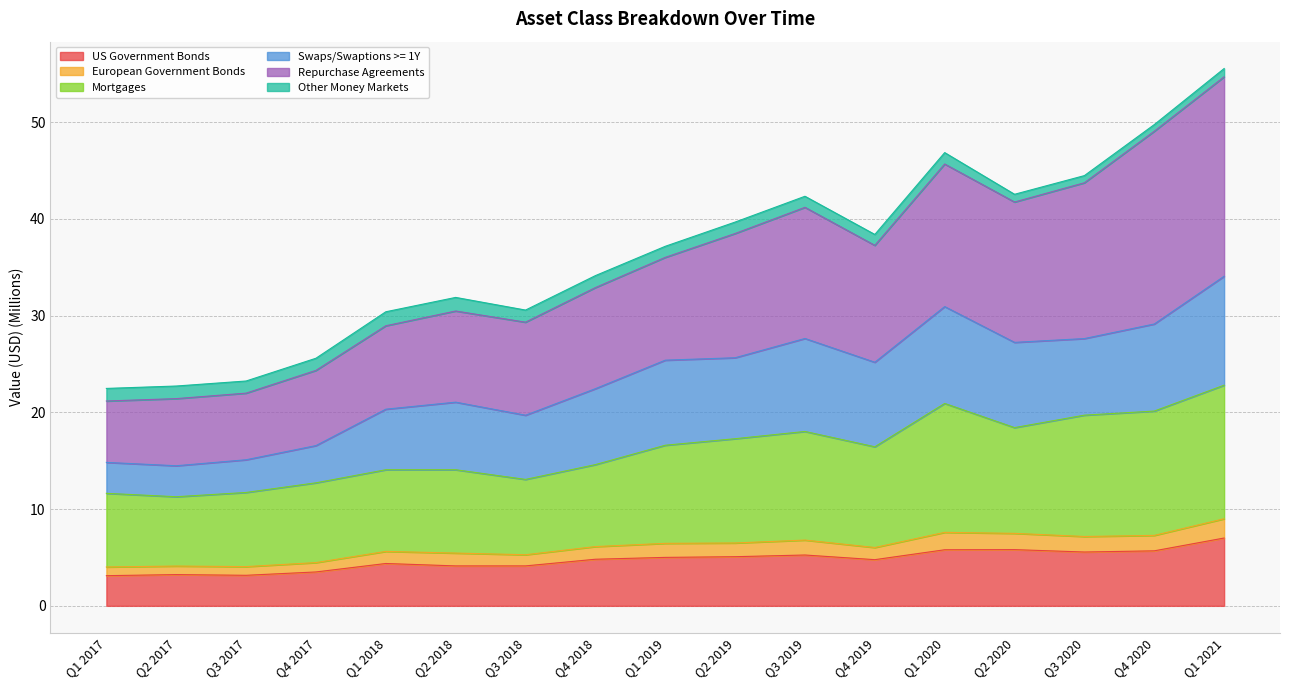

Does the chart have visible grid lines?

Yes